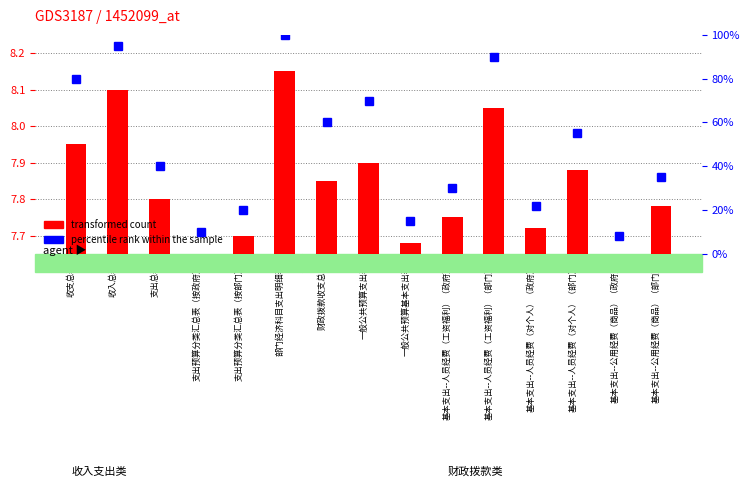

At which category is the sum across all series the highest?

部门经济科目支出明细表